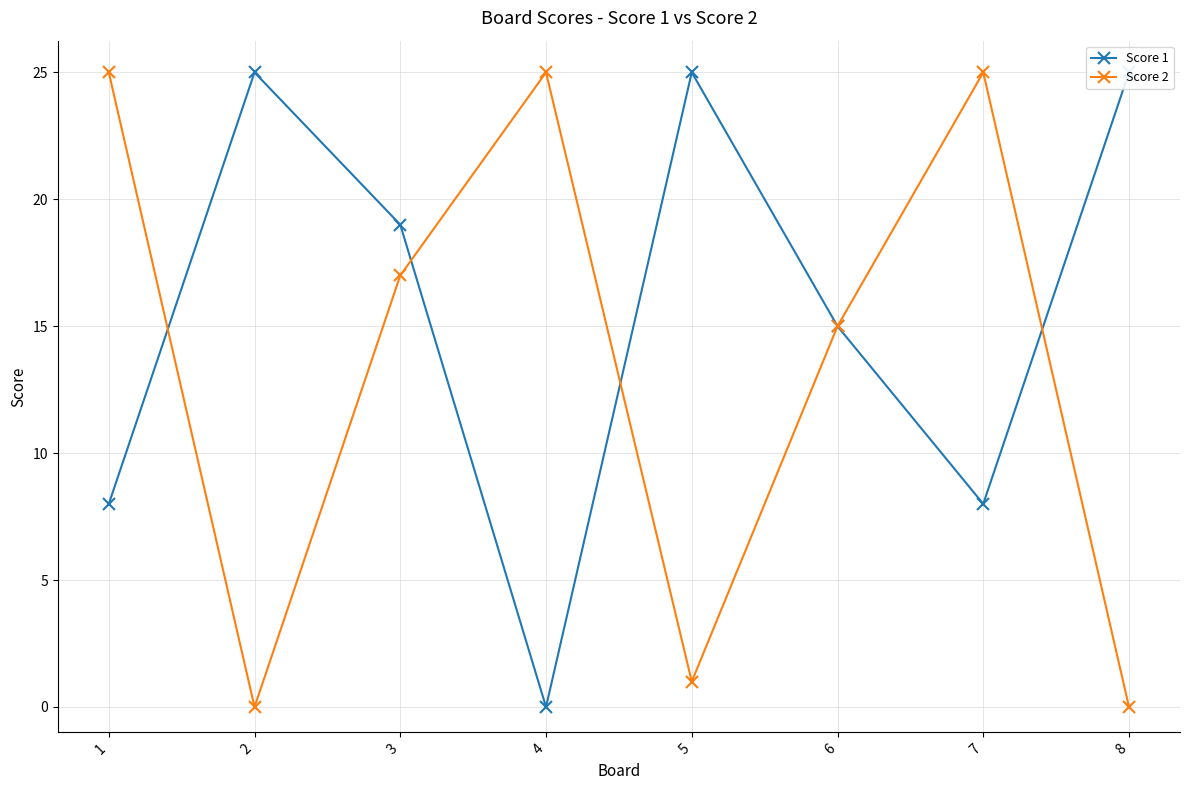

What is the average value of the Score 1 series?

16